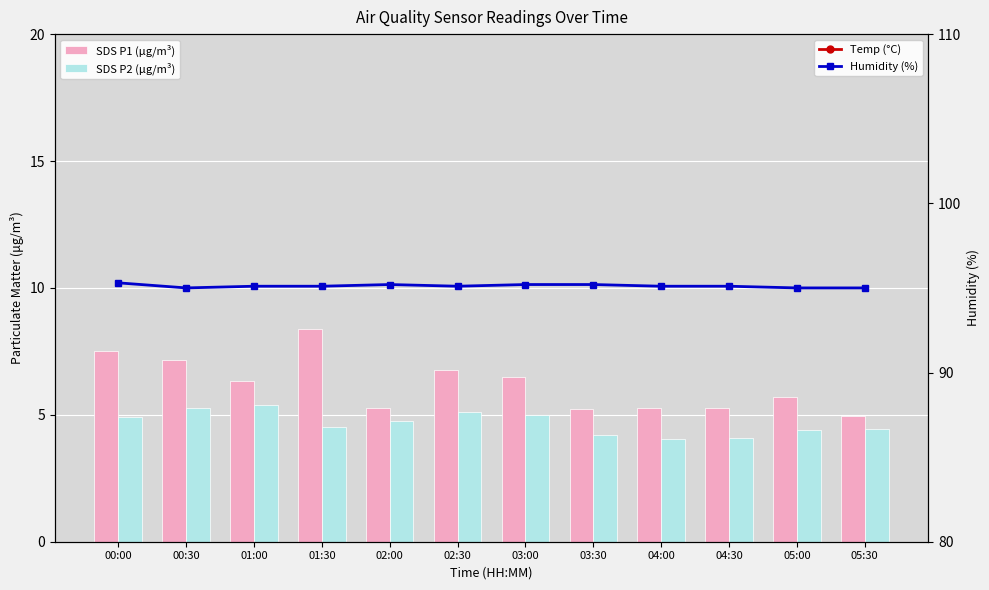

Which series has the widest spread of values?

SDS_P1